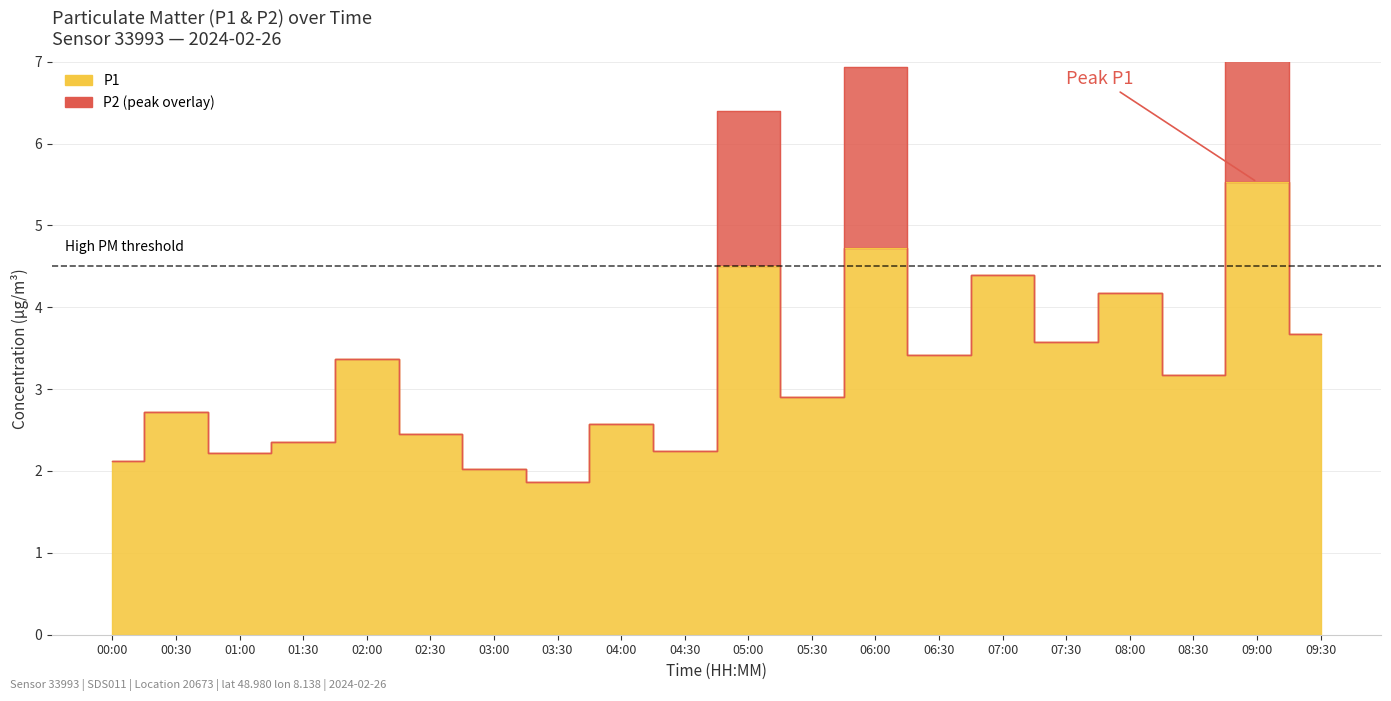

List the labels in order of value, smallest first.

03:30, 03:00, 00:00, 01:00, 04:30, 01:30, 02:30, 04:00, 00:30, 05:30, 08:30, 02:00, 06:30, 07:30, 09:30, 08:00, 07:00, 05:00, 06:00, 09:00